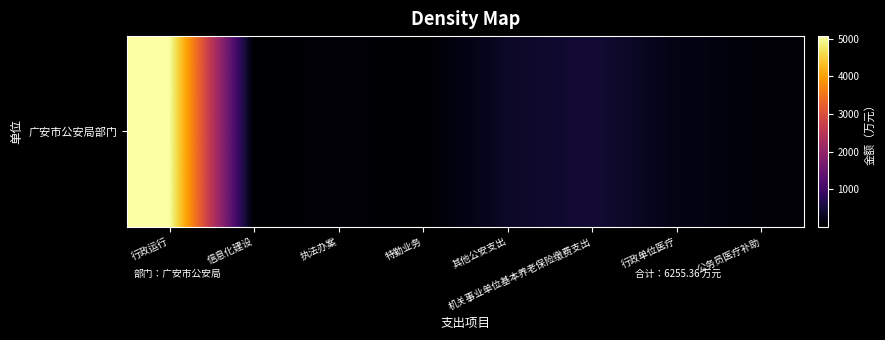

What is the difference between the values at 特勤业务 and 执法办案?

60.0